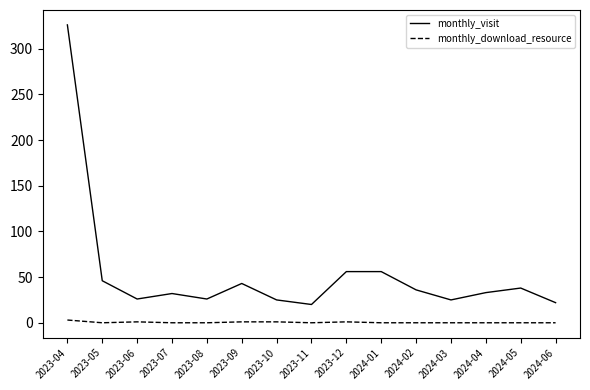

How many values in the monthly_visit series are below 33?

7